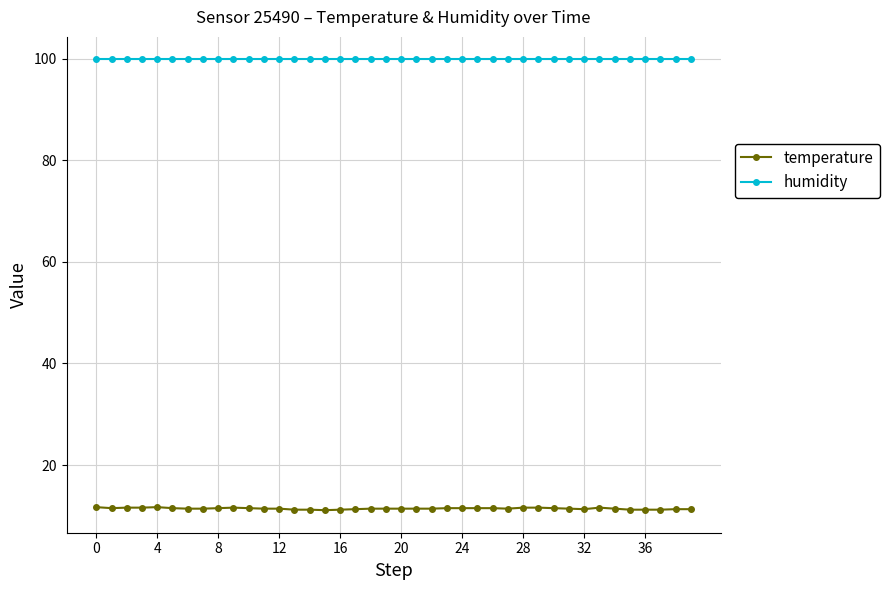

True or false: humidity and temperature cross at least once.

False